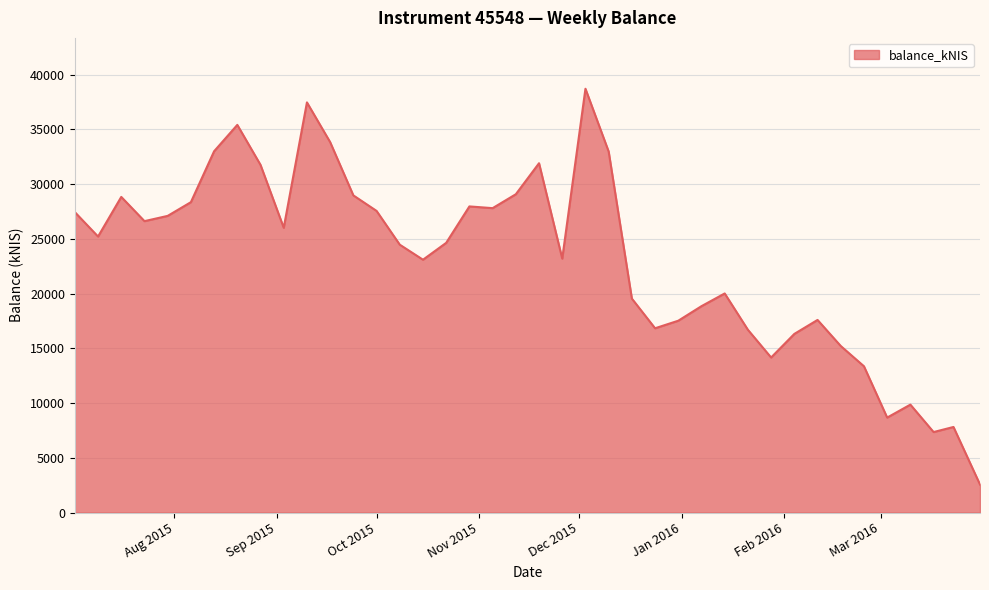

What is the maximum value shown in the chart?

38701.7